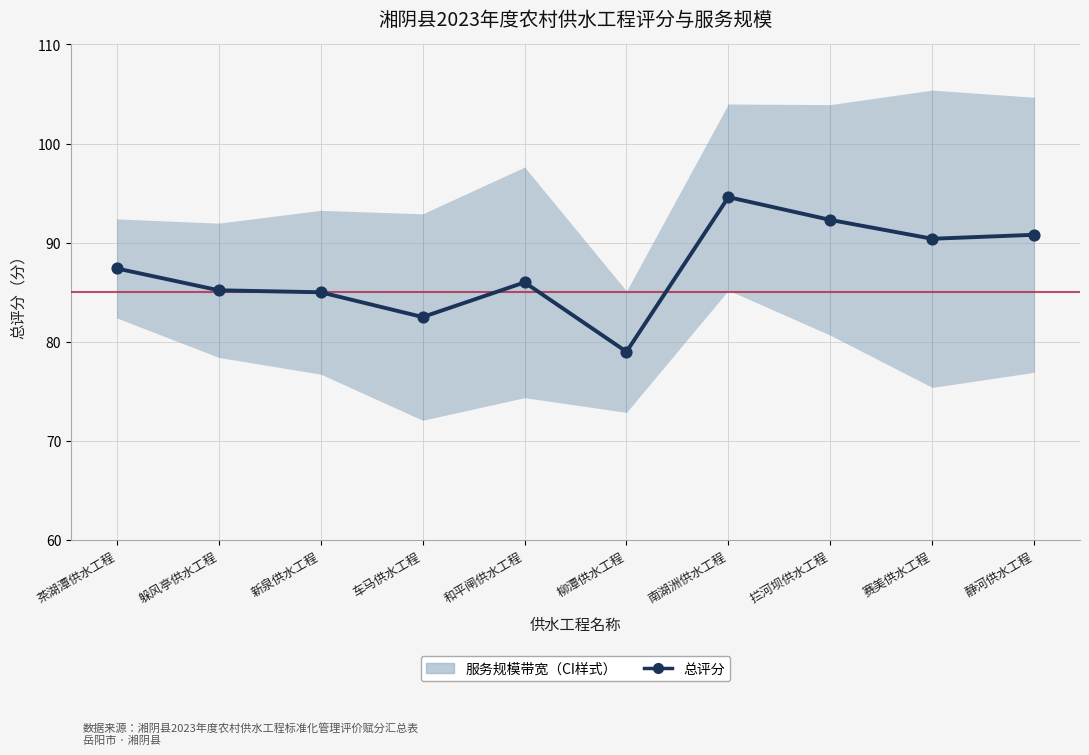

What is the ratio of the value at 拦河坝供水工程 to the value at 和平闸供水工程?

1.1